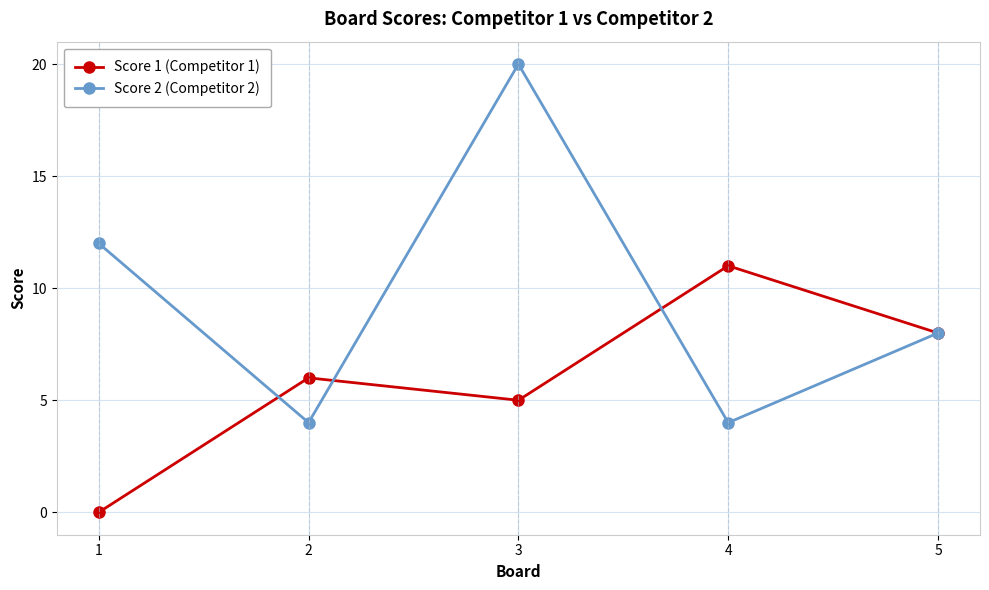

What is the value of the Score 1 (Competitor 1) point at the 5th from the left?

8